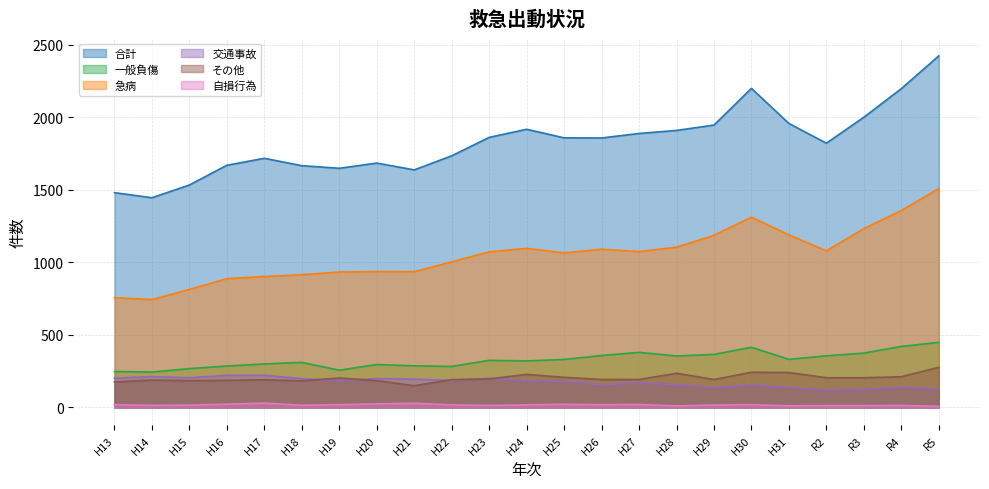

How many interior local valleys does the 一般負傷 series have?

6